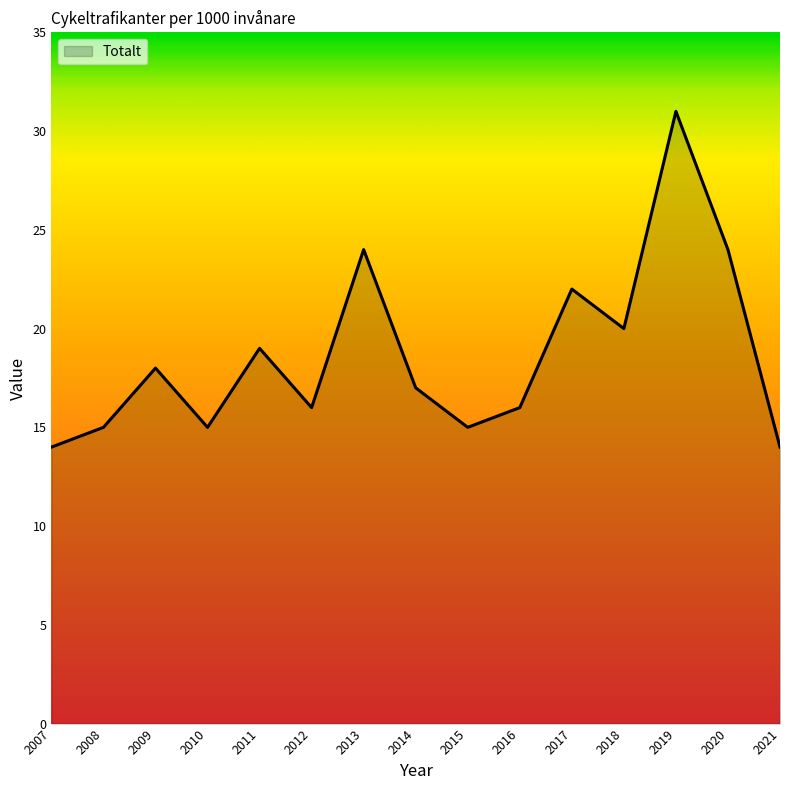

What is the greatest value displayed?

31